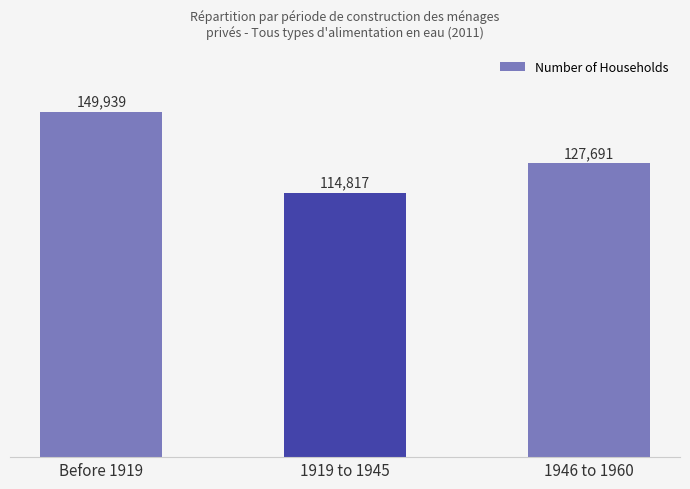

What is the difference between the maximum and minimum values?

35122